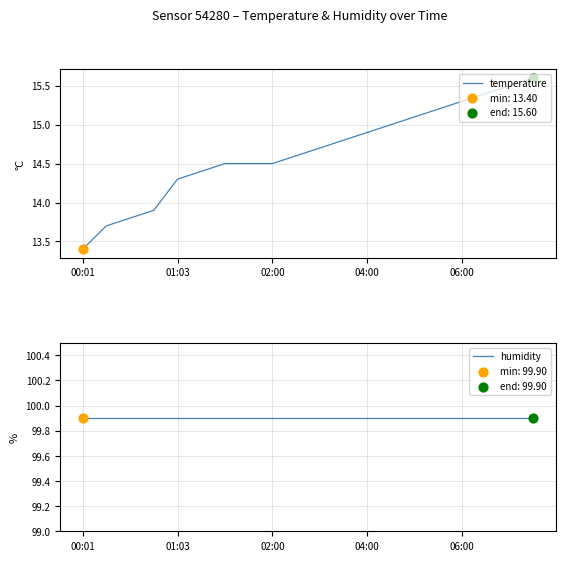

Which series has the largest total across all categories?

humidity